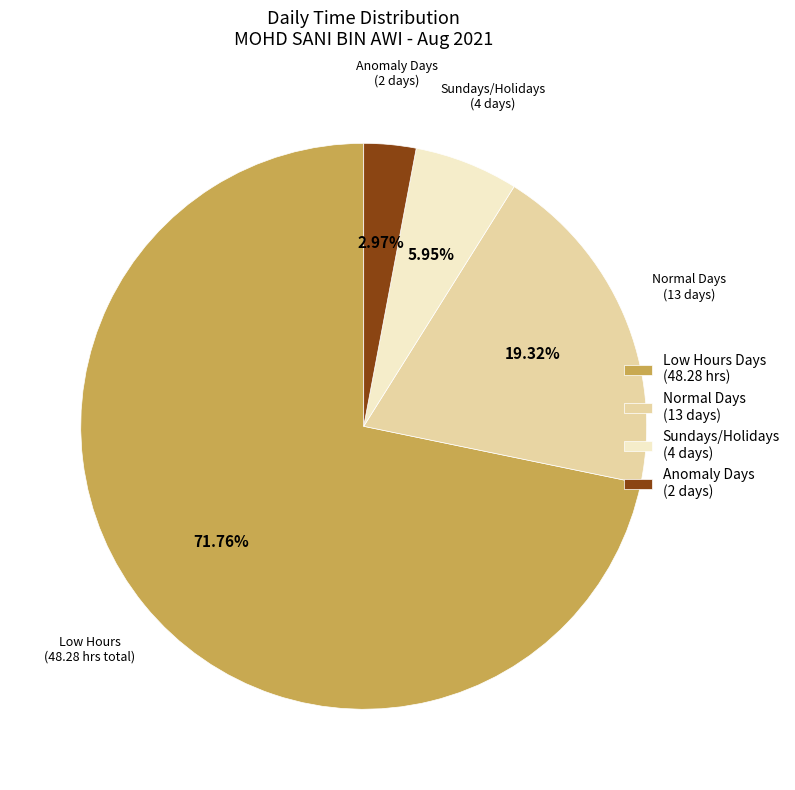

Combined, do Sundays/Holidays (4 days) and Anomaly Days (2 days) account for over 50%?

No